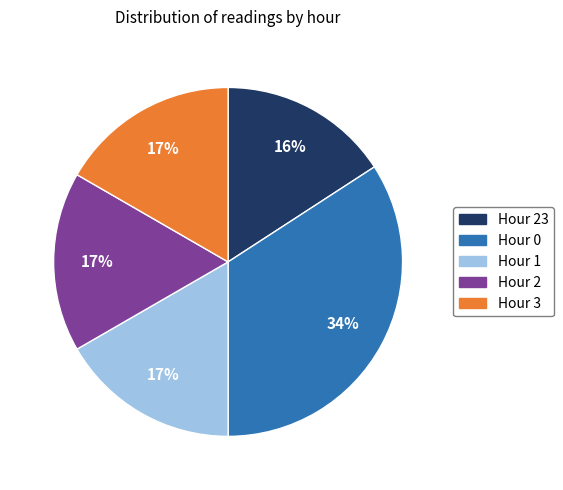

Is there a majority slice in this chart?

No